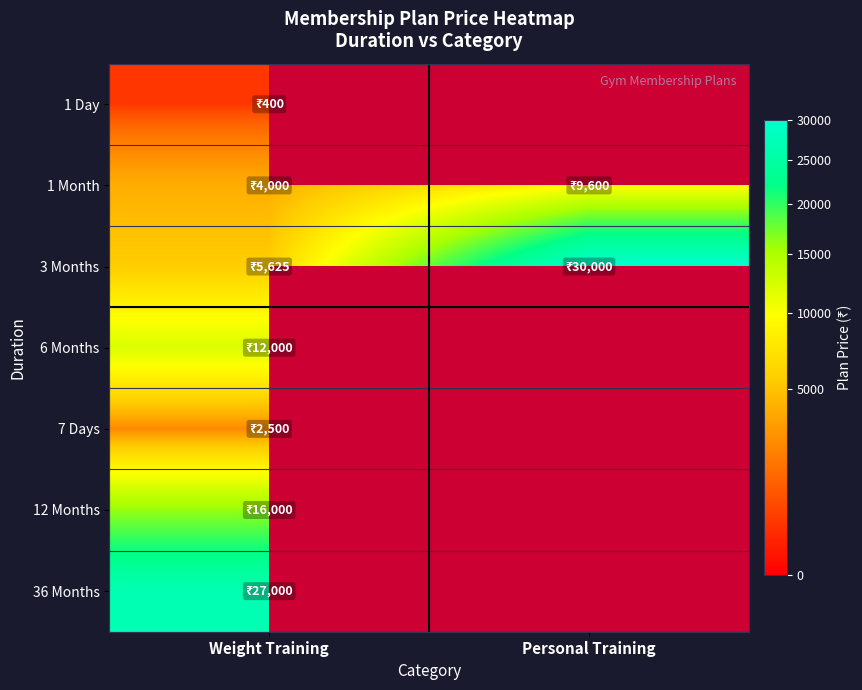

At how many categories does at least one series exceed 21221?

2